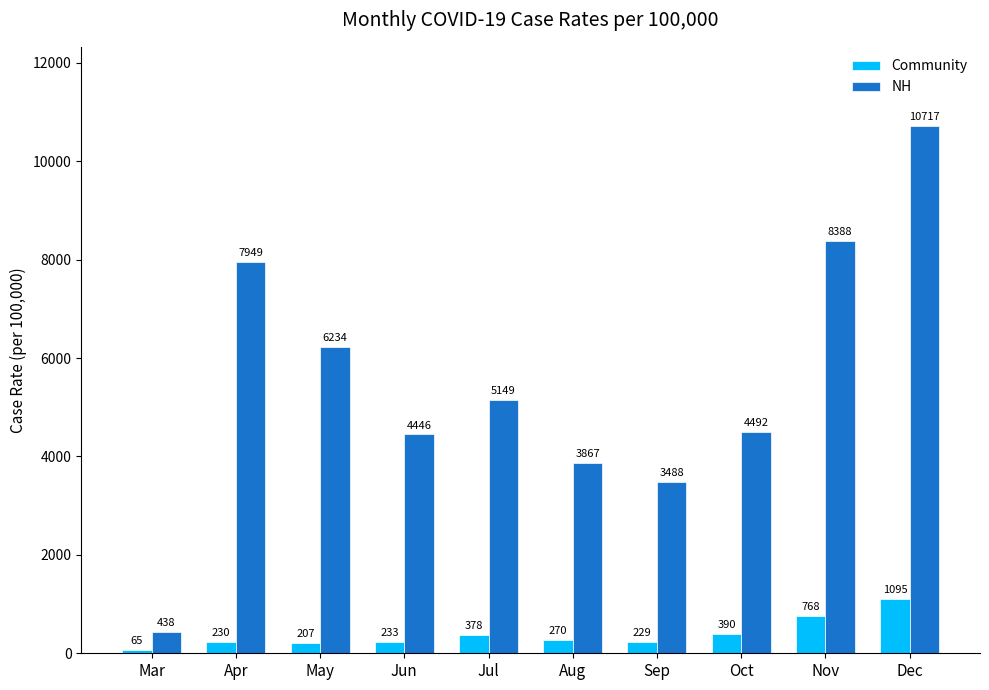

What is the difference between the Community values at Mar and Oct?

325.1